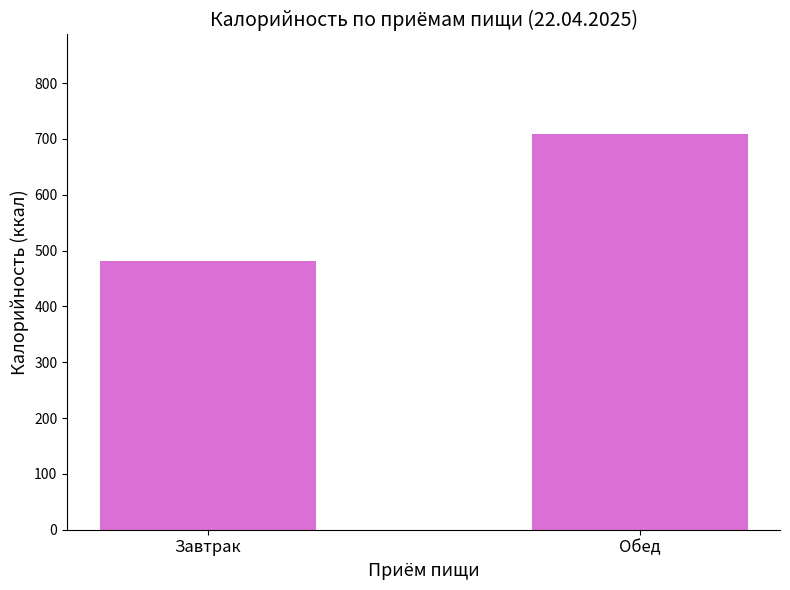

Where is the data nearest to the value 595?

Завтрак